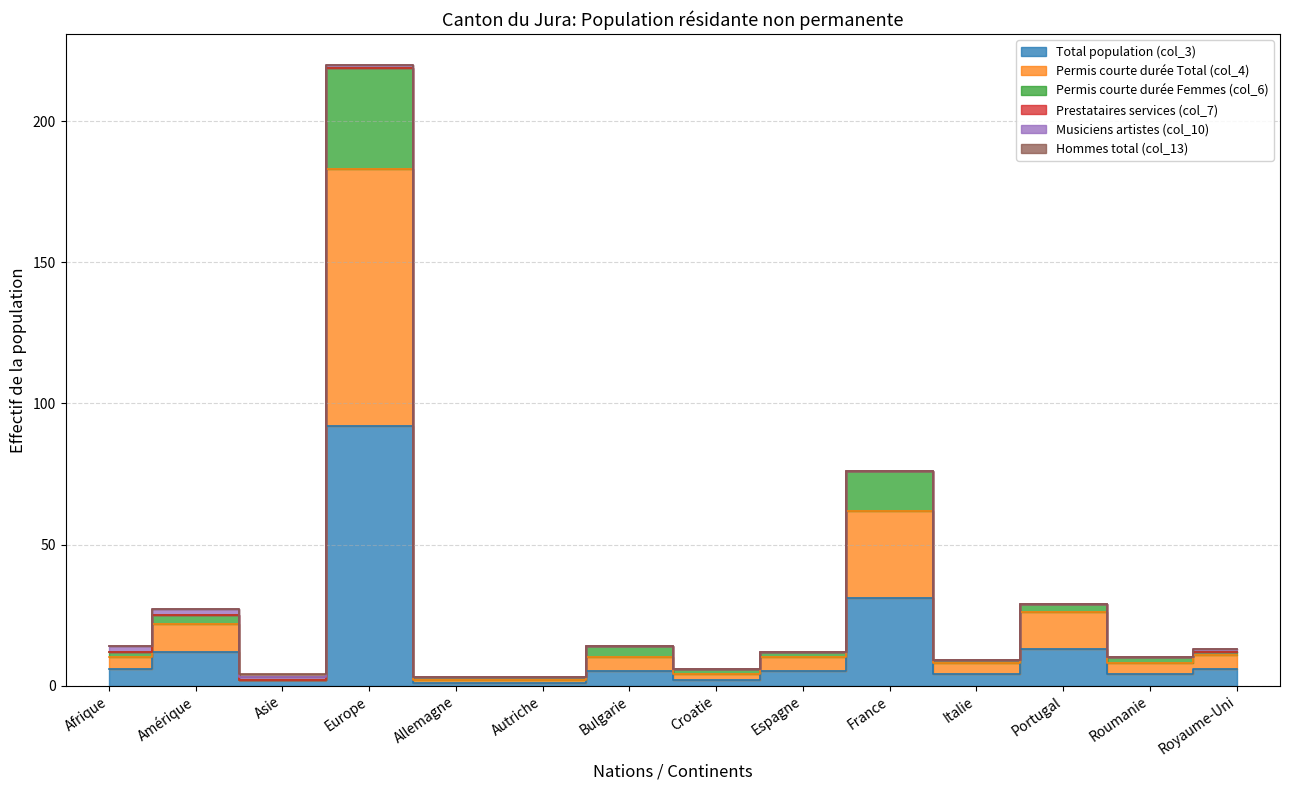

True or false: Total population (col_3) has a value of 92 at Europe.

True